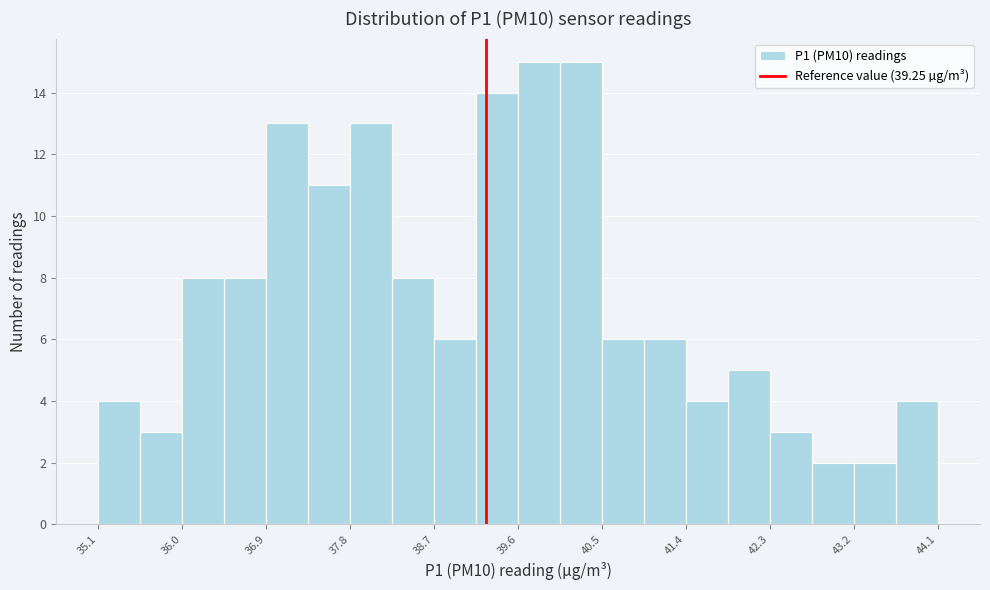

Reading left to right, transcribe this chart: for each bar, give the range it covers on the x-axis and its height. Neither the bar edges nor the heights are printed on the chart, so give them approximately, as read against the axes.

35.1 to 35.5: 4
35.5 to 36.0: 3
36.0 to 36.4: 8
36.4 to 36.9: 8
36.9 to 37.3: 13
37.3 to 37.8: 11
37.8 to 38.2: 13
38.2 to 38.7: 8
38.7 to 39.1: 6
39.1 to 39.6: 14
39.6 to 40.0: 15
40.0 to 40.5: 15
40.5 to 40.9: 6
40.9 to 41.4: 6
41.4 to 41.8: 4
41.8 to 42.3: 5
42.3 to 42.7: 3
42.7 to 43.2: 2
43.2 to 43.6: 2
43.6 to 44.1: 4